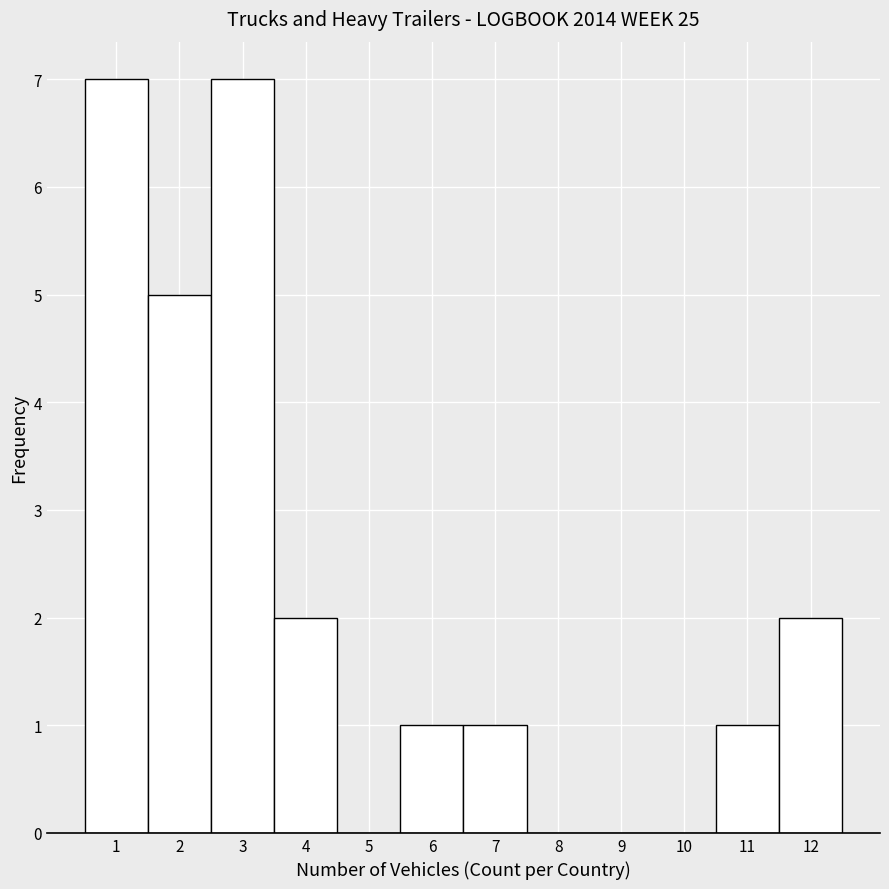

Reading left to right, transcribe this chart: for each bar, give the range it covers on the x-axis and its height. The values are not printed on the chart, so give them approximately, as read against the axis.

0.5 to 1.5: 7
1.5 to 2.5: 5
2.5 to 3.5: 7
3.5 to 4.5: 2
4.5 to 5.5: 0
5.5 to 6.5: 1
6.5 to 7.5: 1
7.5 to 8.5: 0
8.5 to 9.5: 0
9.5 to 10.5: 0
10.5 to 11.5: 1
11.5 to 12.5: 2